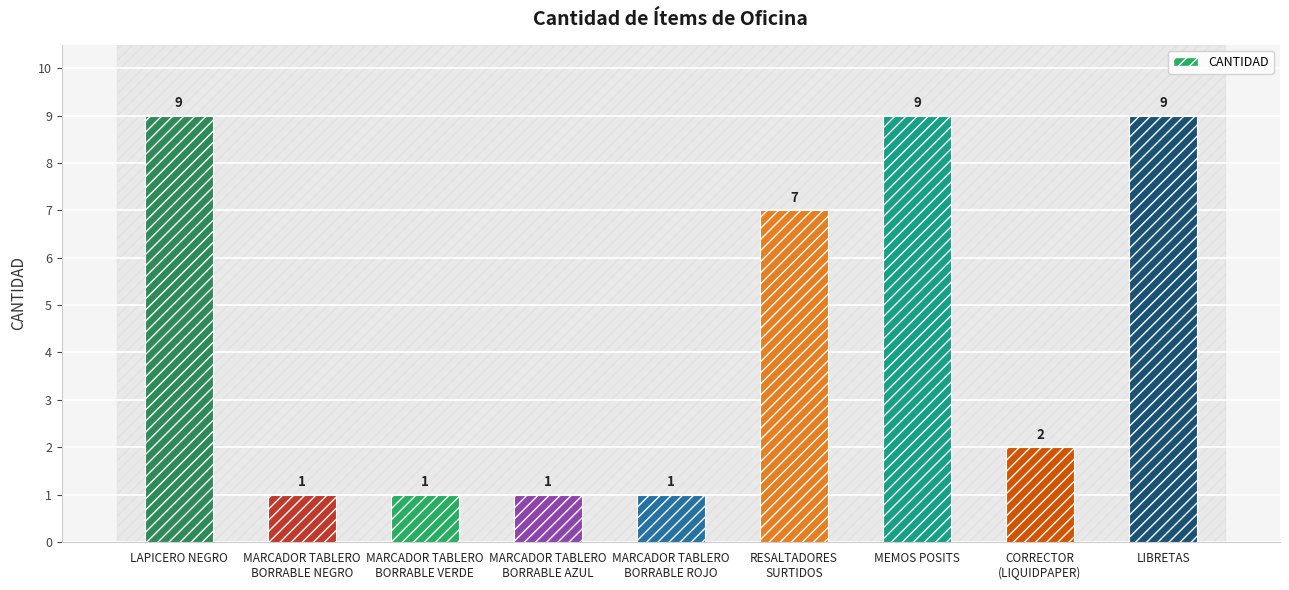

Reading left to right, transcribe all the data shown in this chart.

9	1	1	1	1	7	9	2	9